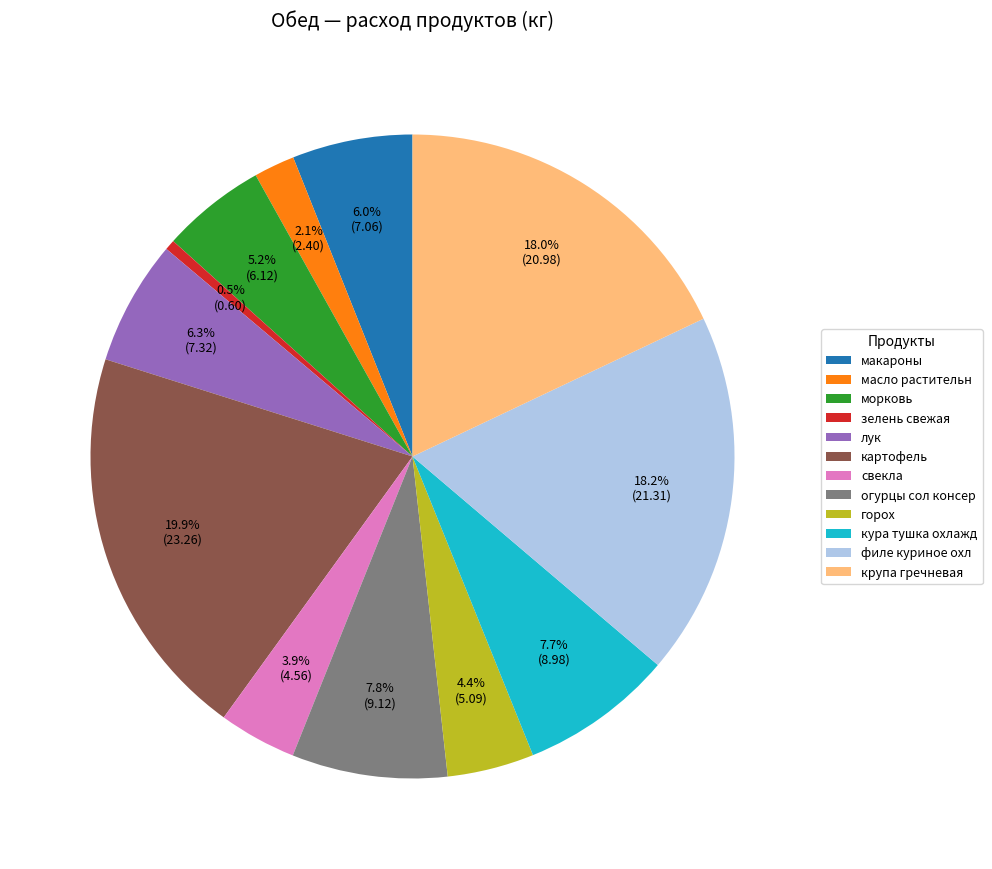

Combined, do кура тушка охлажд and картофель account for over 50%?

No